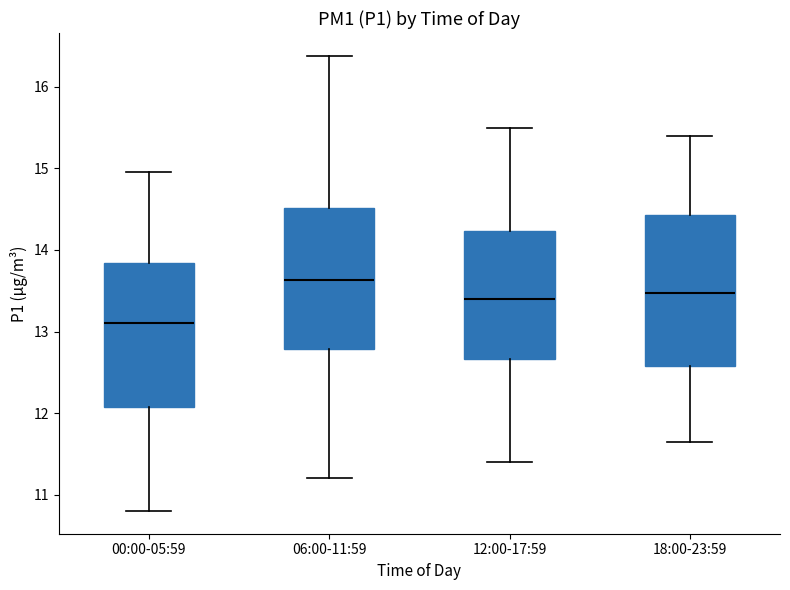

Where does the upper whisker of the box for 18:00-23:59 end on the y-axis? The values are not printed on the chart, so give them approximately, as read against the axis.

15.4